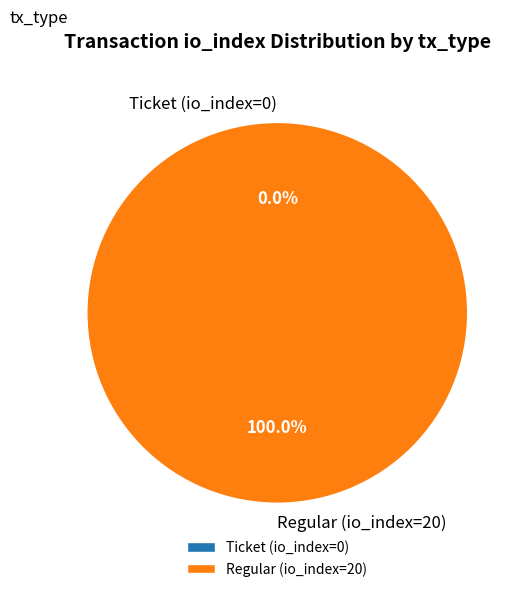

Does Ticket (io_index=0) account for over 50% of the chart?

No